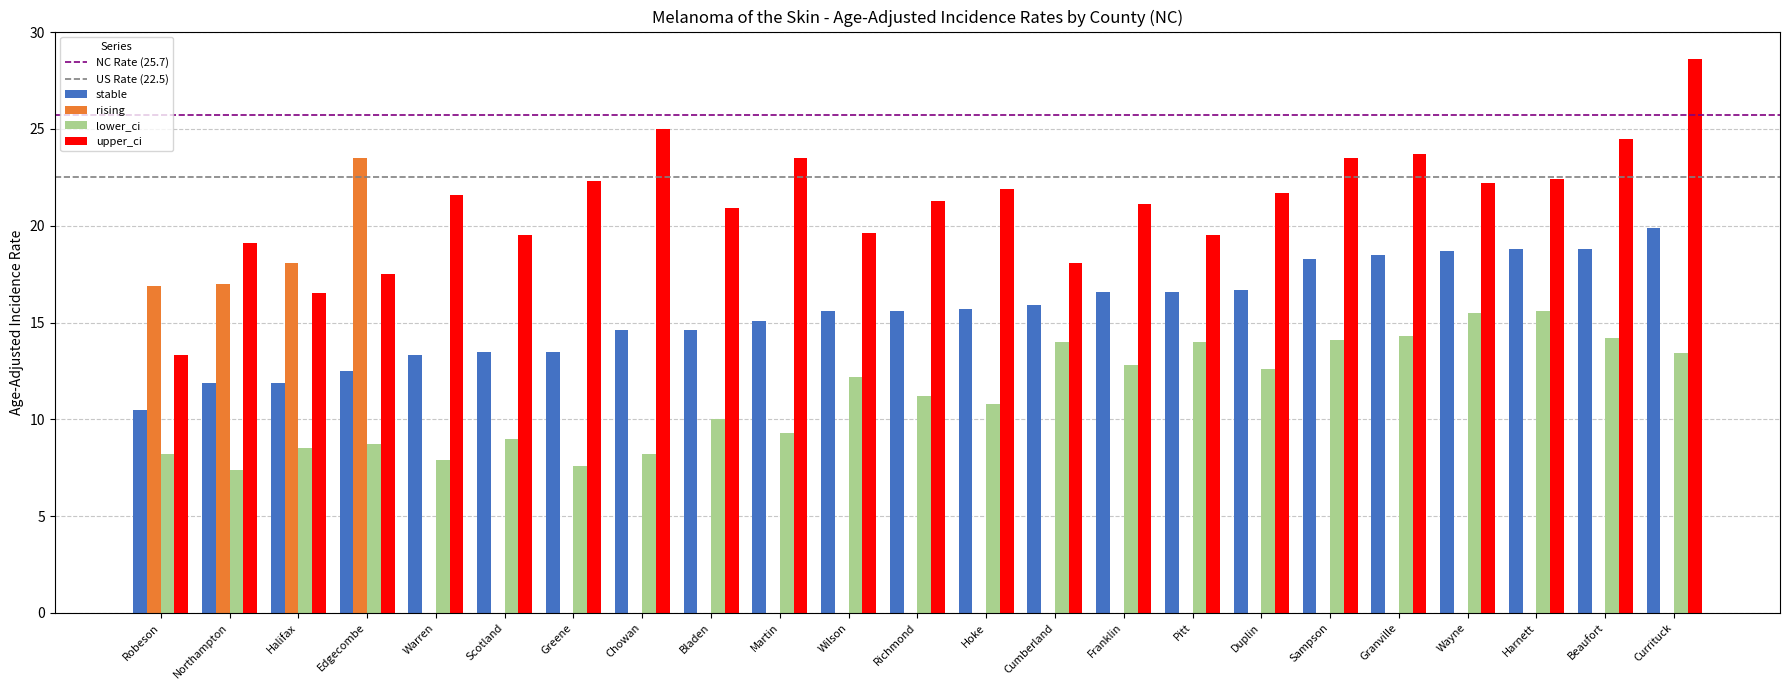

What value does the lower_ci series have at Wilson?

12.2